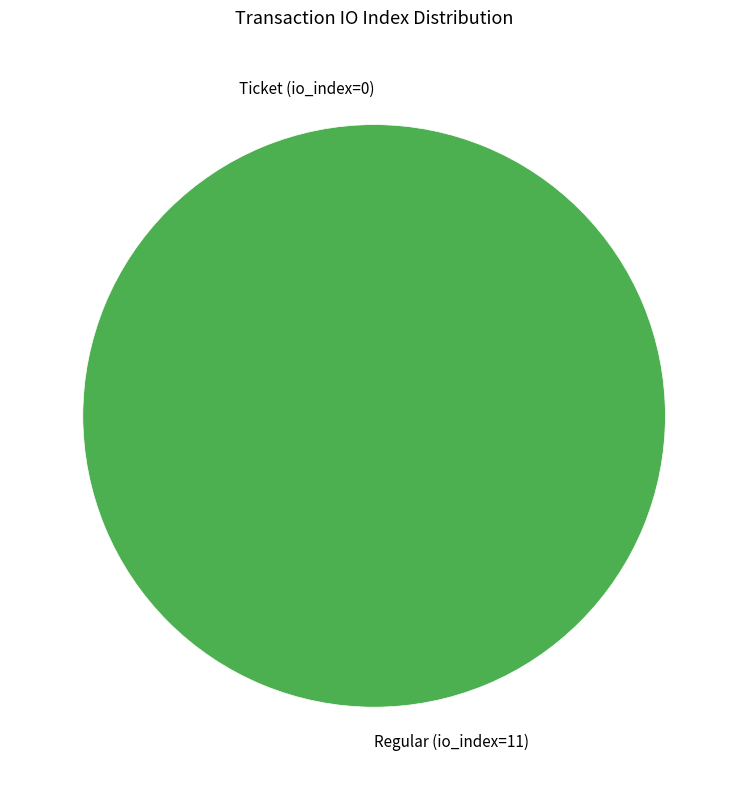

Rank the categories by value from highest to lowest.

Regular (io_index=11), Ticket (io_index=0)